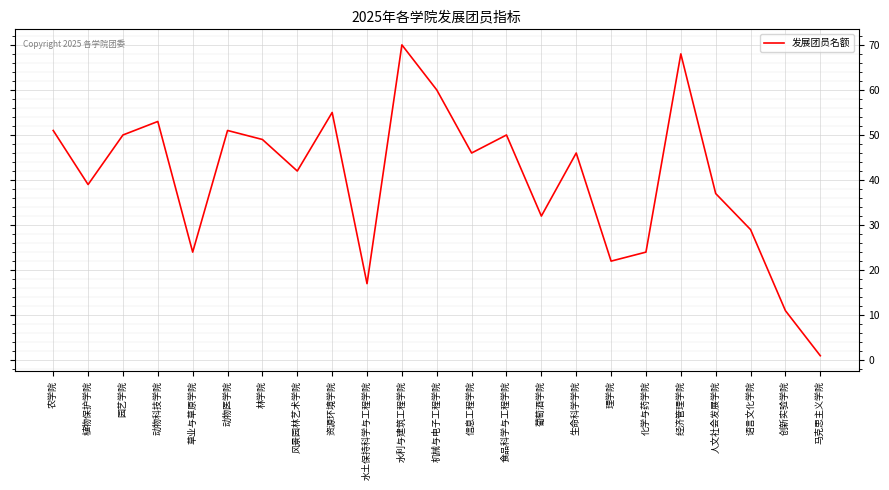

Which label corresponds to the smallest value in the chart?

马克思主义学院